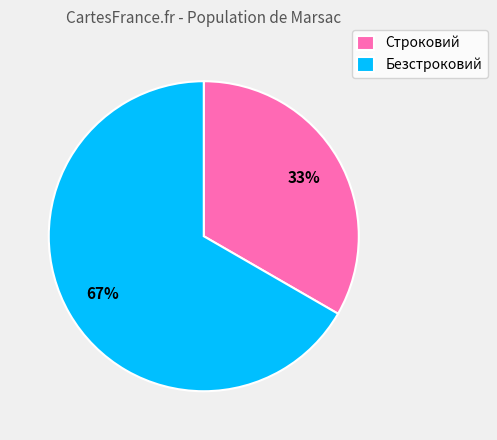

To the nearest percent, what is the combined percentage of Безстроковий and Строковий?

100%